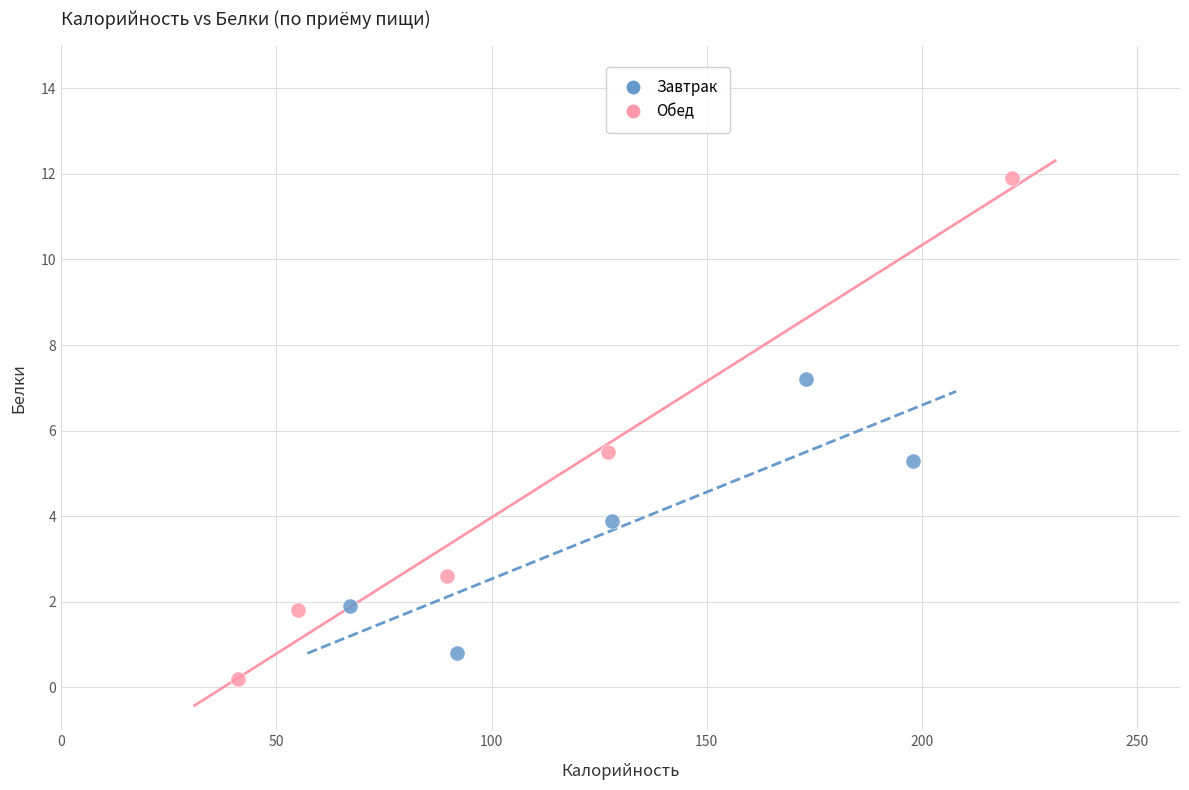

What are all the series names shown in the legend?

Завтрак, Обед